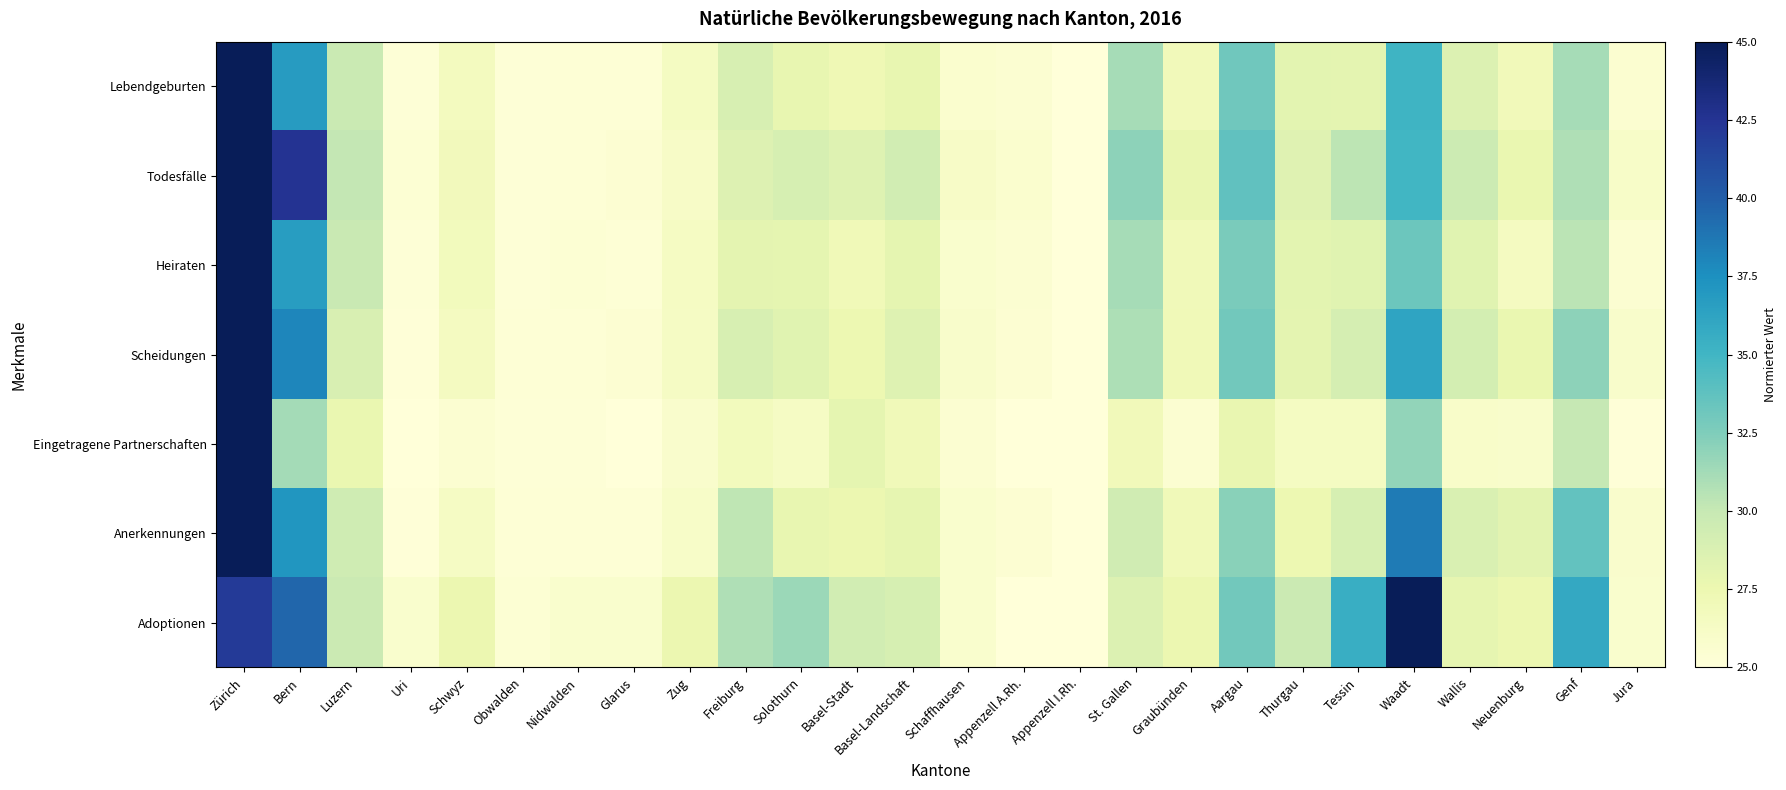

Which category has the lowest value across all series?

Appenzell I.Rh.